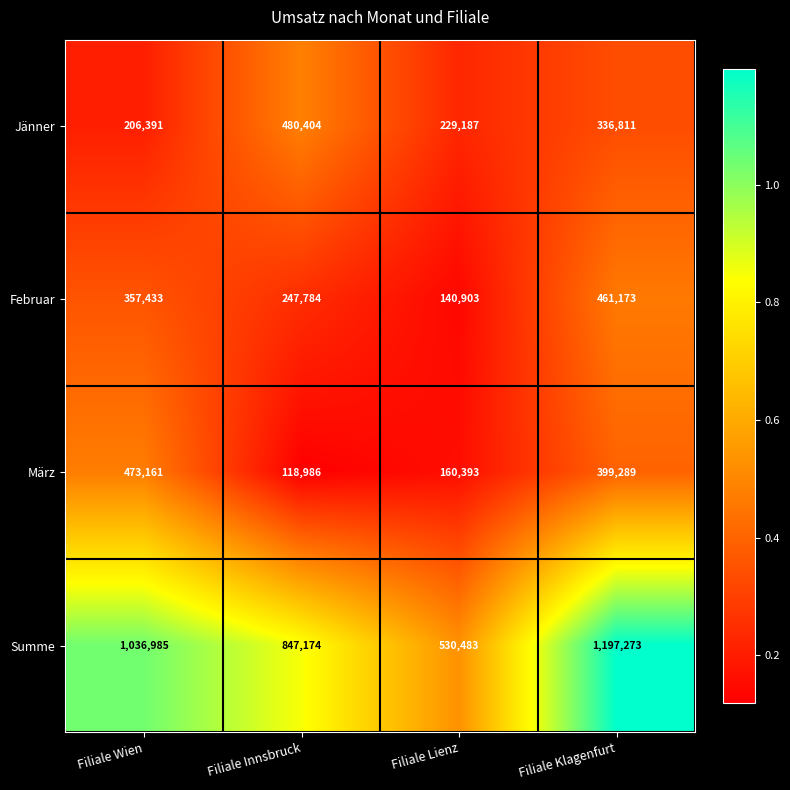

What is the smallest value displayed?

118986